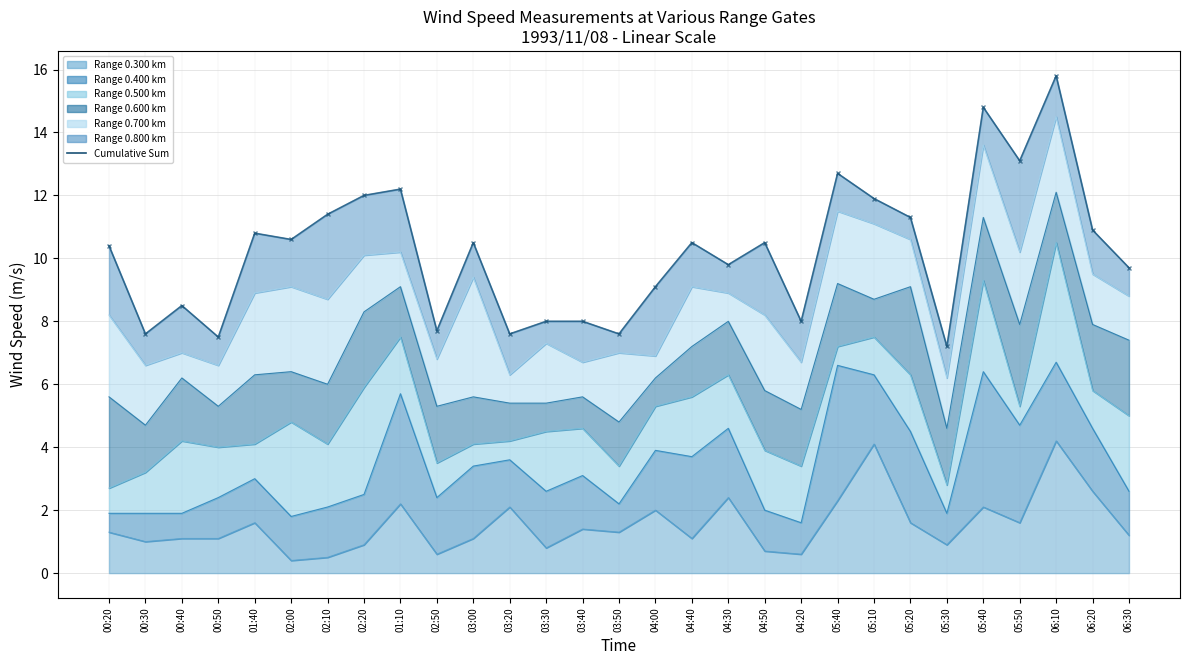

What is the label of the 1st point from the right?

06:30